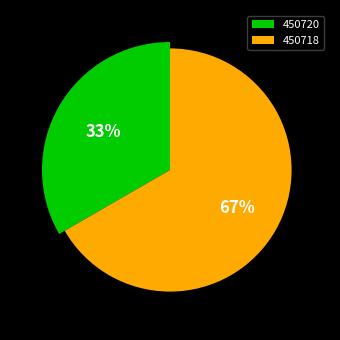

How many segments does this pie chart have?

2